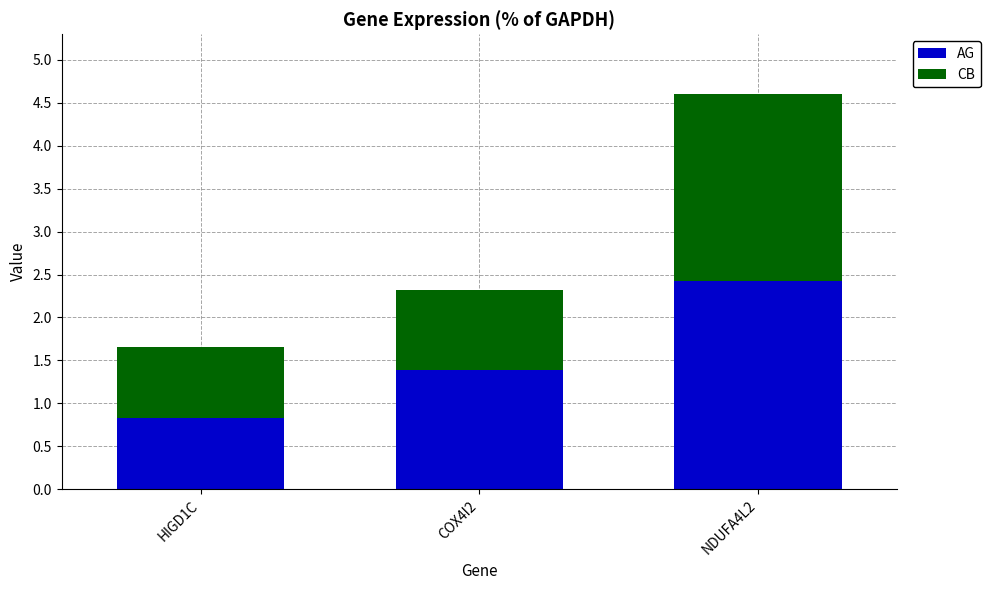

What is the lowest value of the AG series?

0.8